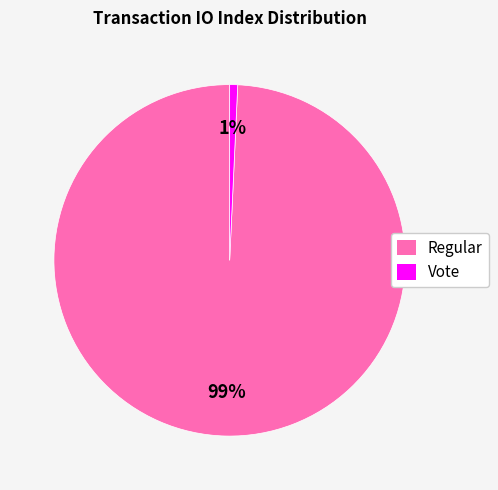

How many slices are in this pie chart?

2